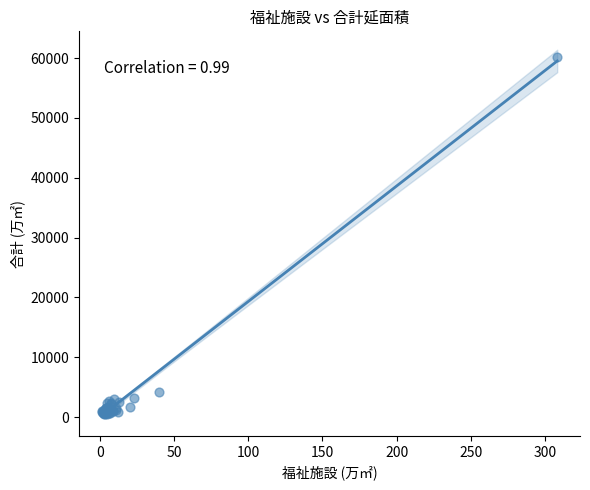

What Y value in the scatter plot is closest to 30323?

4175.9